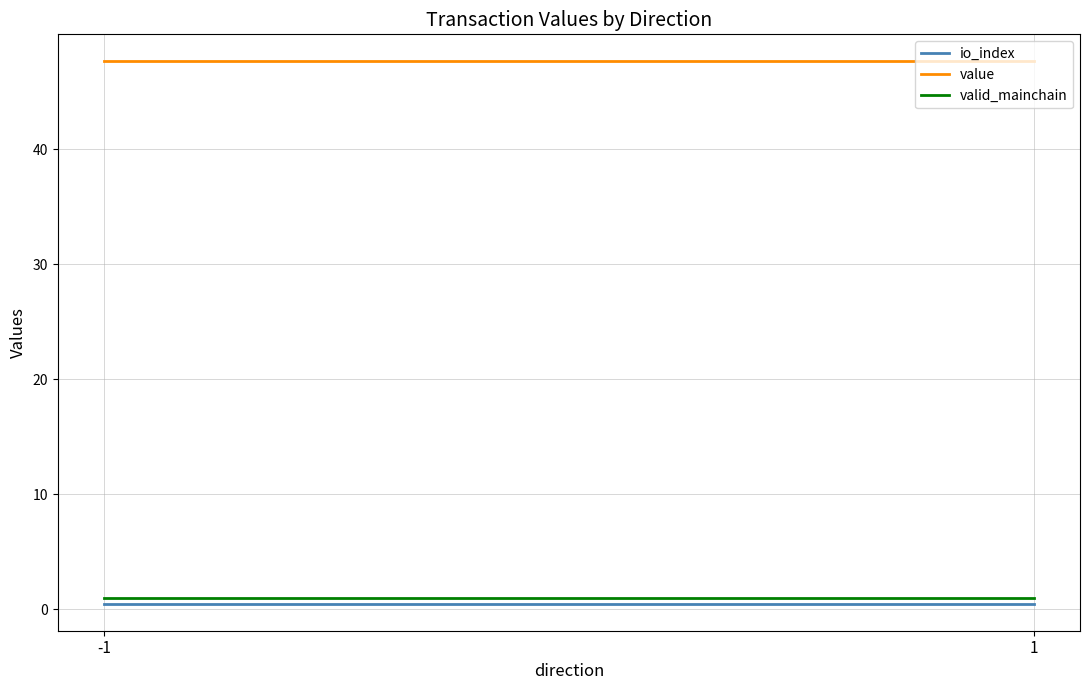

Which series changed the most between -1 and 1?

io_index